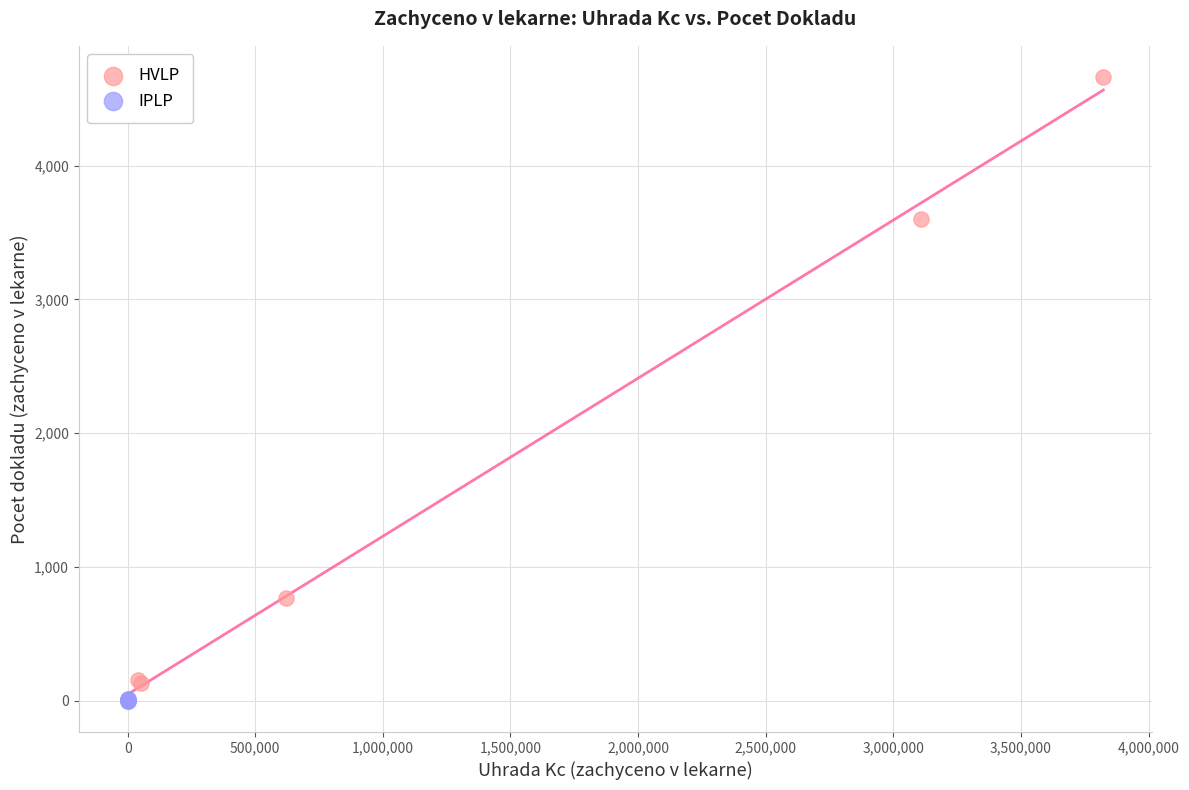

Which series contains the highest Y value?

HVLP